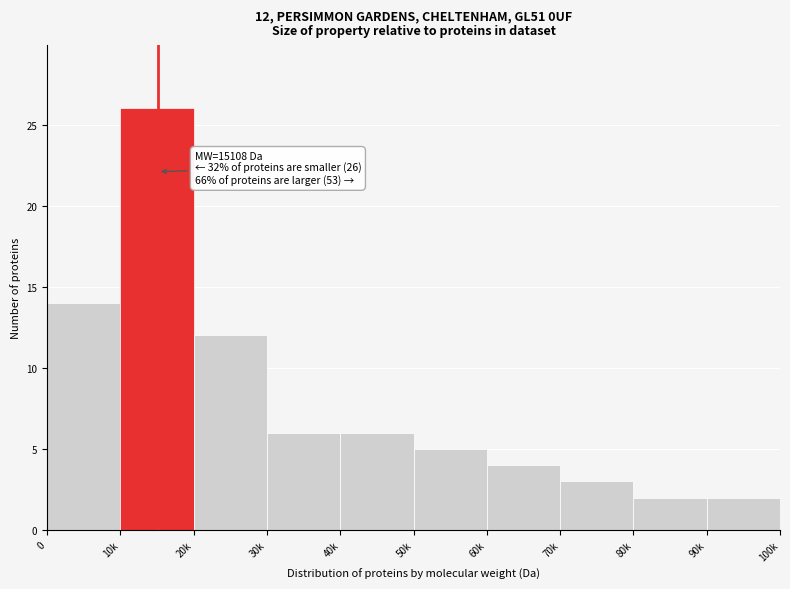

Reading left to right, extract all data points from this chart.

0=14	10k=26	20k=12	30k=6	40k=6	50k=5	60k=4	70k=3	80k=2	90k=2